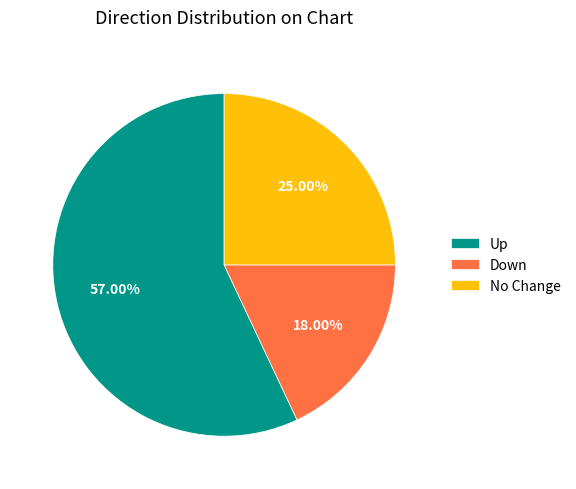

Which category has the smallest portion of the pie?

Down